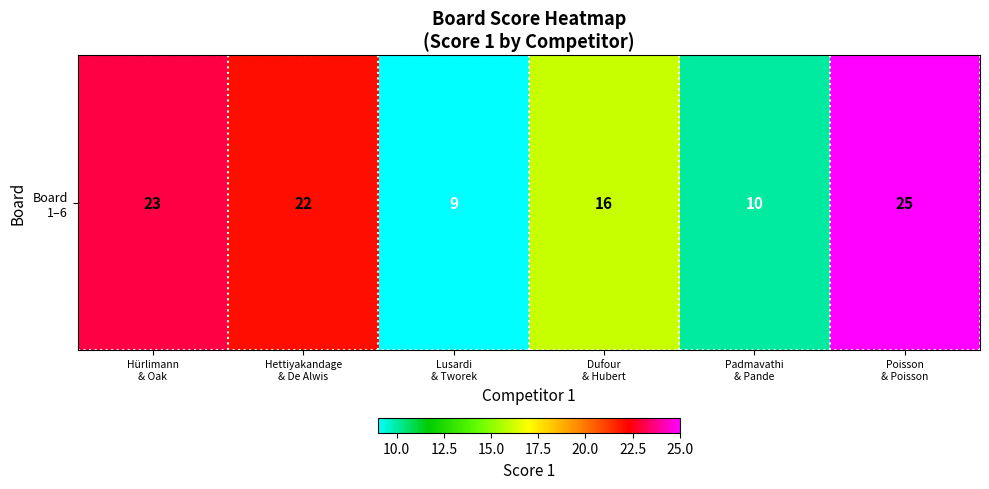

What is the average value?

18